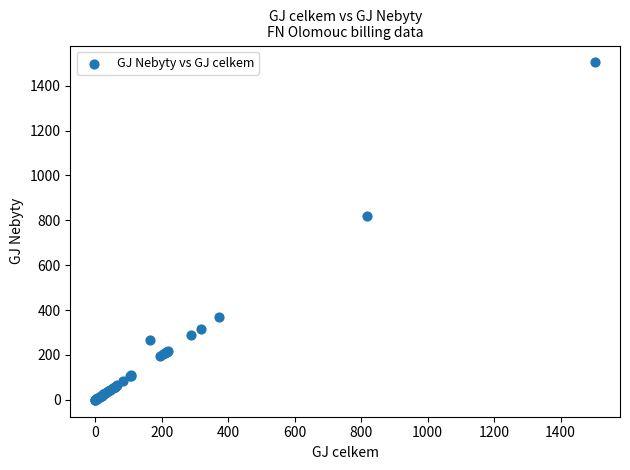

What Y value in the scatter plot is closest to 751?

817.2